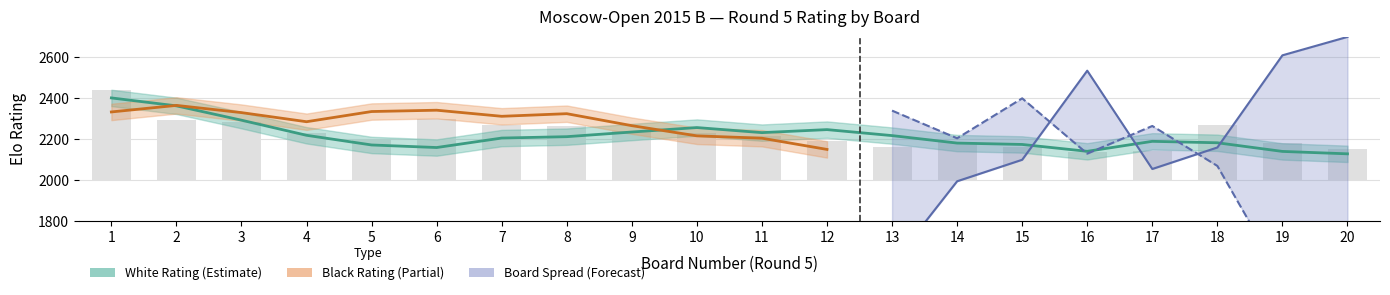

Which series changed the most between 7 and 20?

White Rating